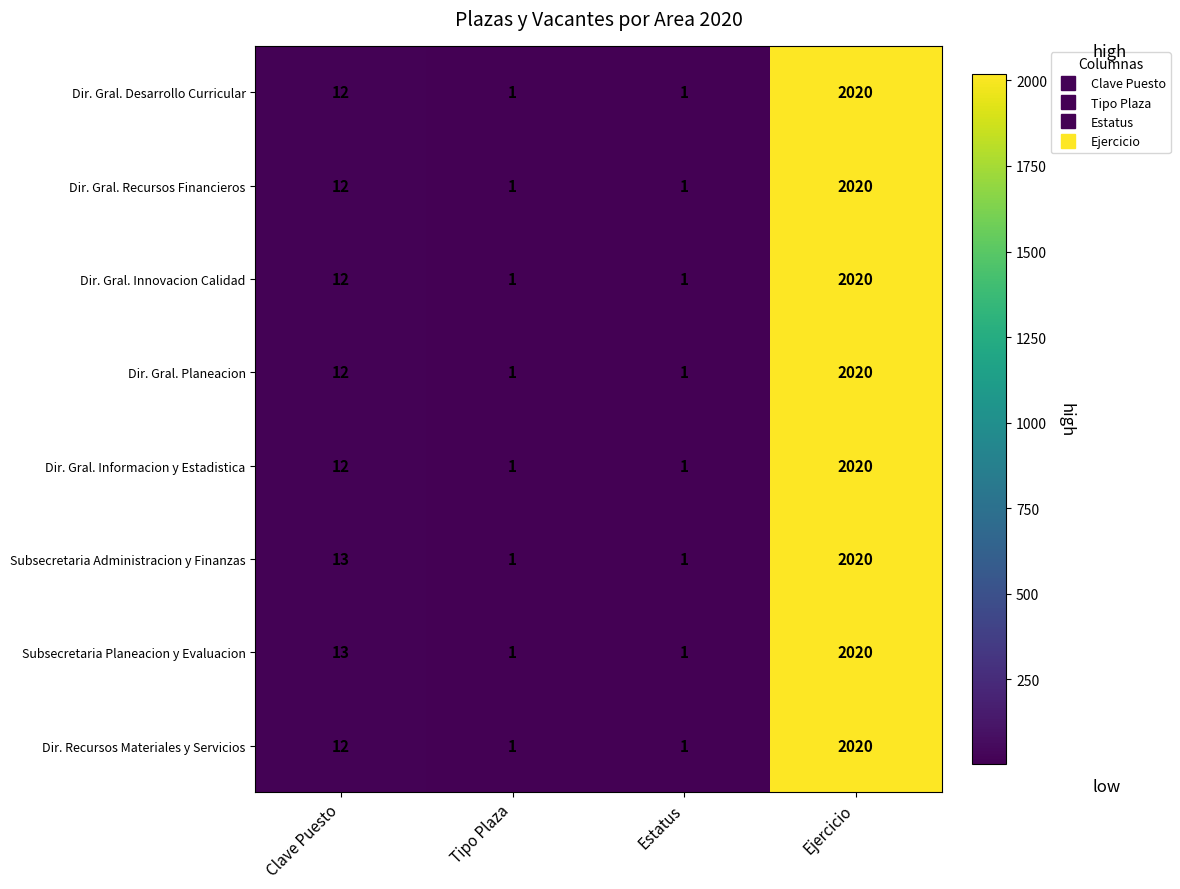

Is it true that Dir. Gral. Informacion y Estadistica equals 1 at Estatus?

True